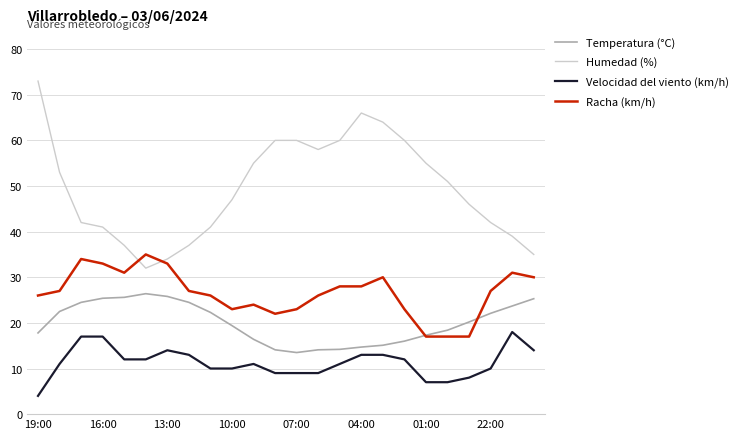

What is the difference between the second highest and second lowest values in the Humedad (%) series?

32.0